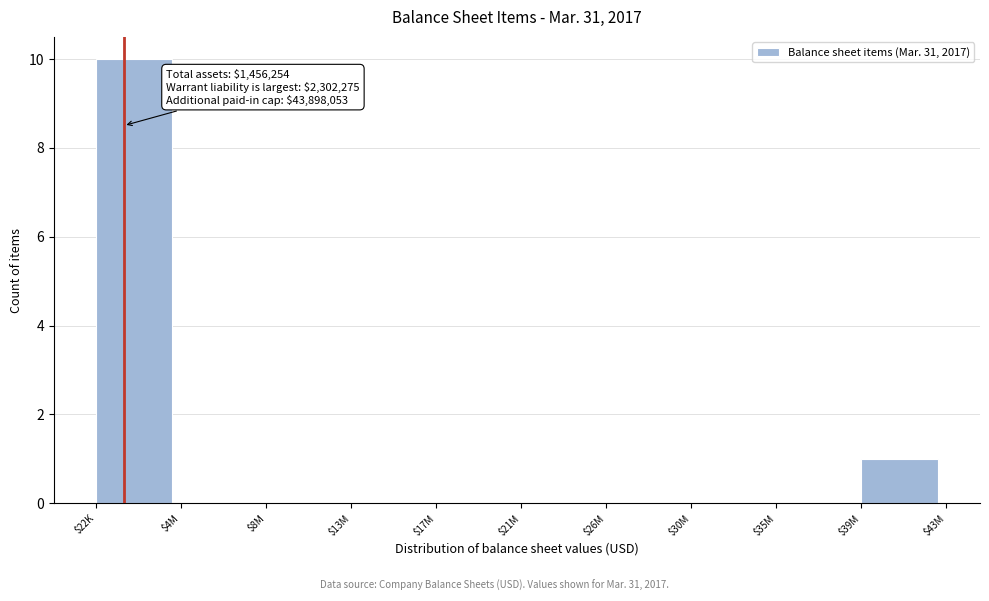

What is the greatest value displayed?

10